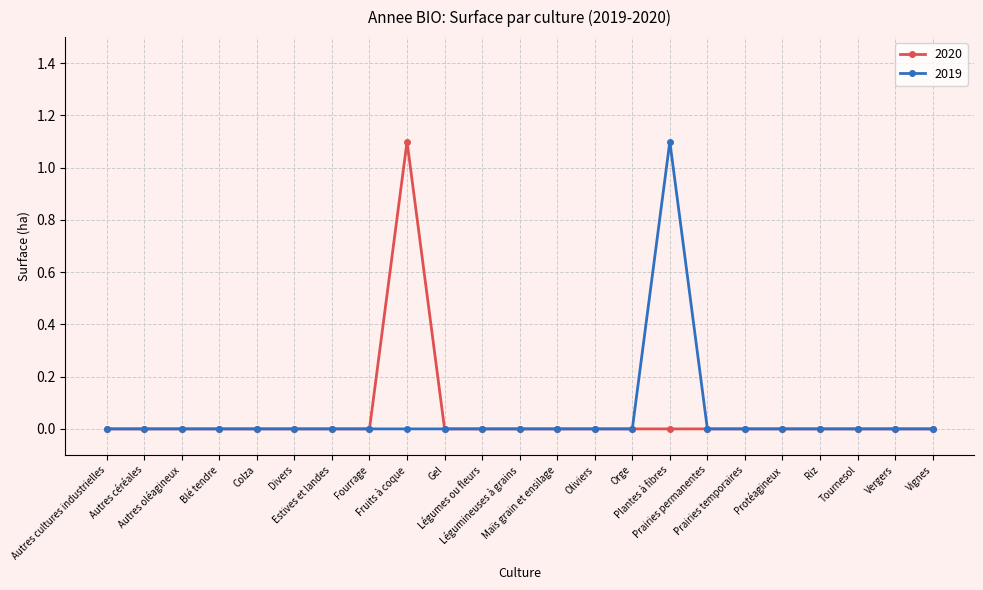

True or false: 2019 has more than 0 interior local peaks.

True